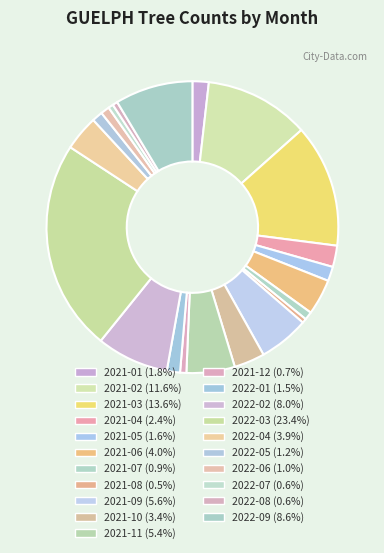

How many slices are in this pie chart?

21